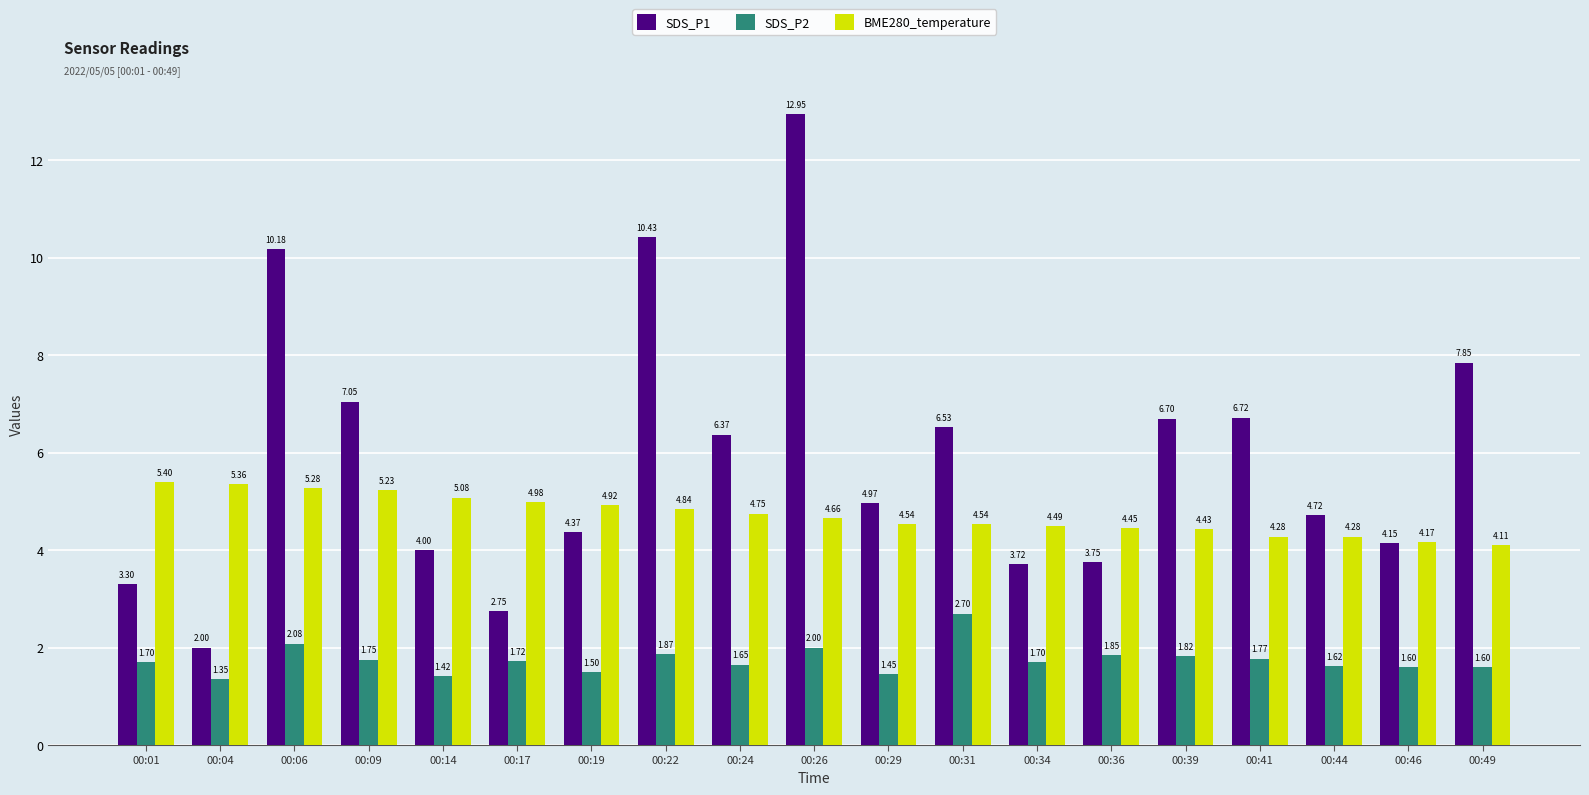

What is the spread (max minus min) of values at 00:06?

8.1